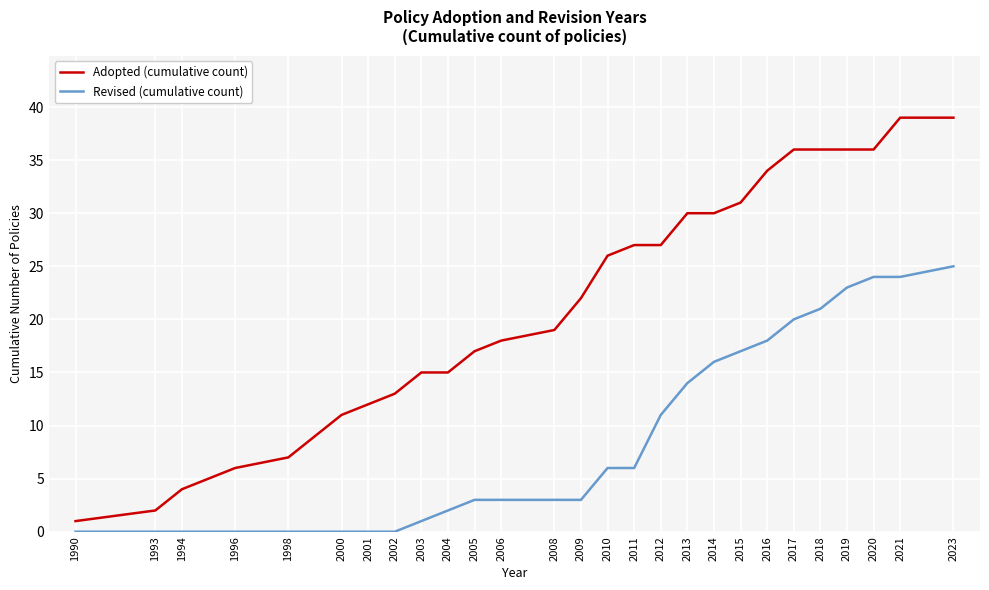

What are all the series names shown in the legend?

Adopted (cumulative count), Revised (cumulative count)